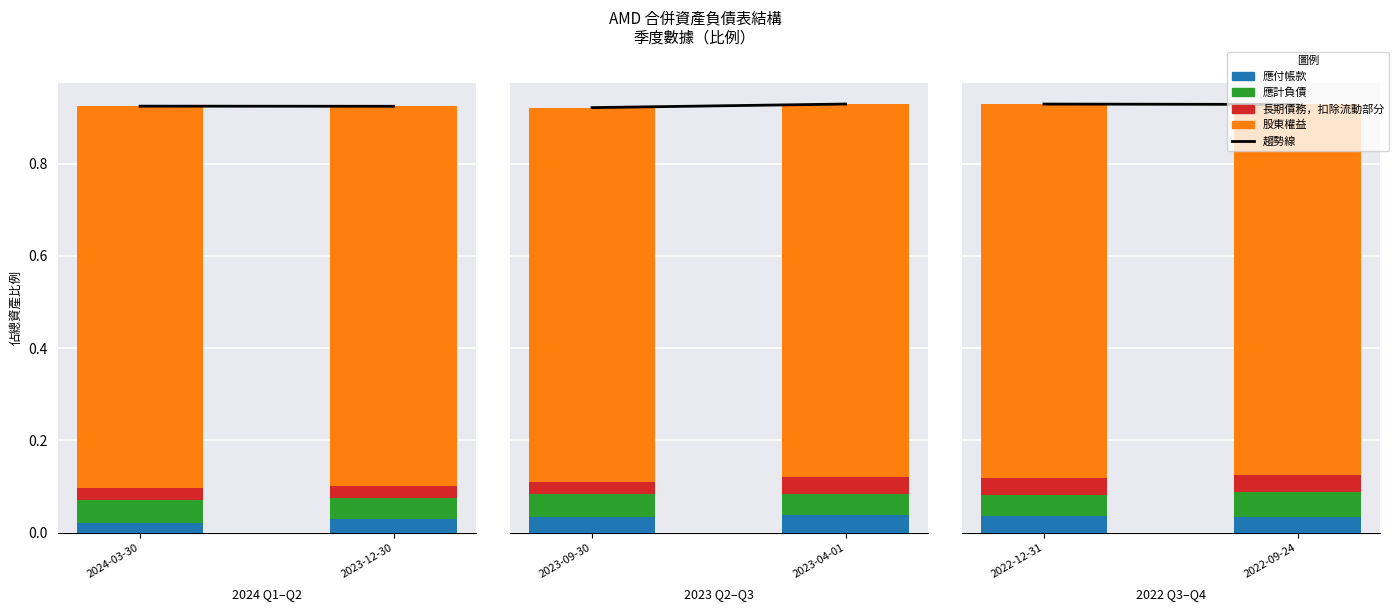

How many bars are there in each group?

4